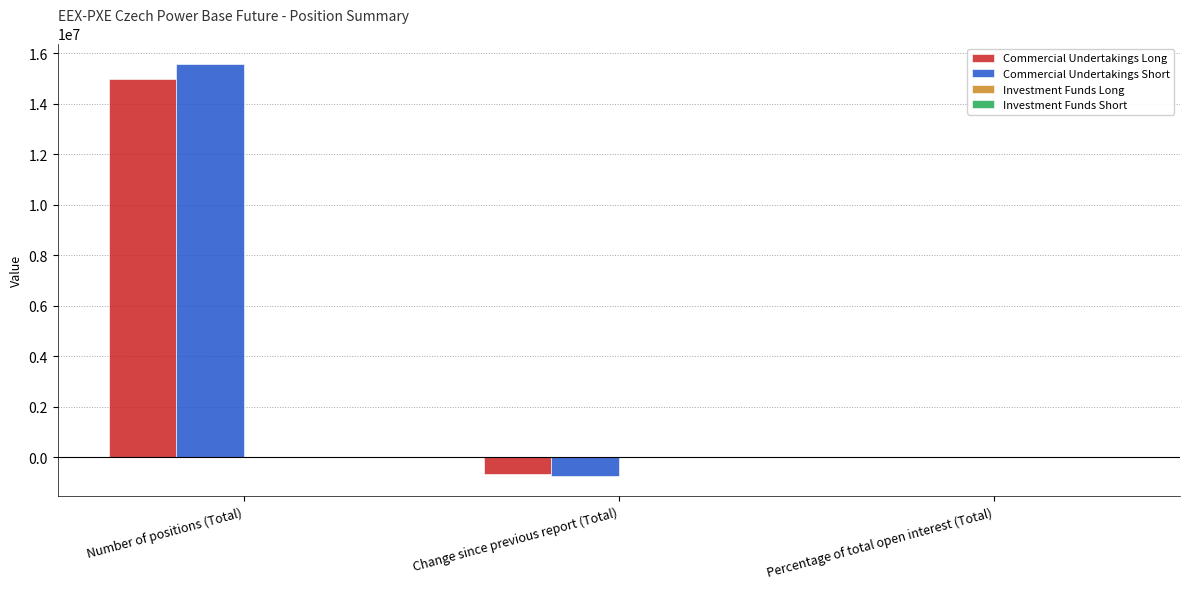

Reading left to right, transcribe all the data shown in this chart.

Commercial Undertakings Long: Number of positions (Total)=14972779.0	Change since previous report (Total)=-655959.0	Percentage of total open interest (Total)=96.2
Commercial Undertakings Short: Number of positions (Total)=15565786.0	Change since previous report (Total)=-725799.0	Percentage of total open interest (Total)=100.0